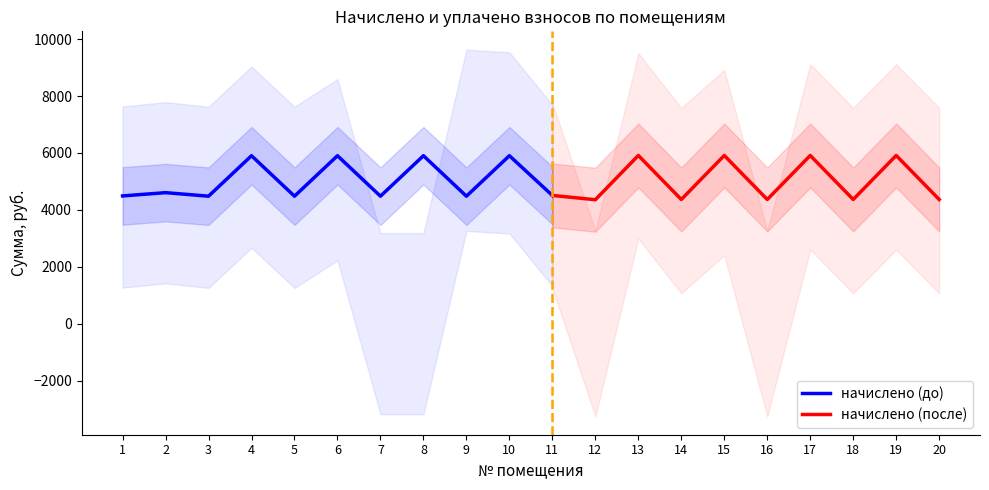

What is the average value of the начислено series?

5031.1